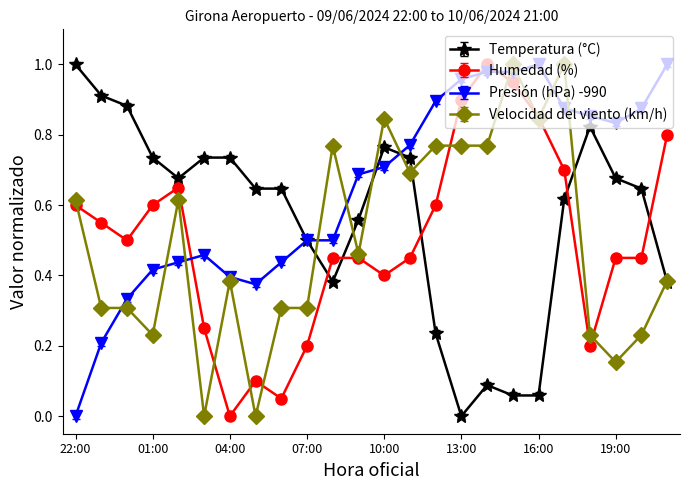

True or false: Velocidad del viento (km/h) has more than 2 points higher than both neighbors.

True